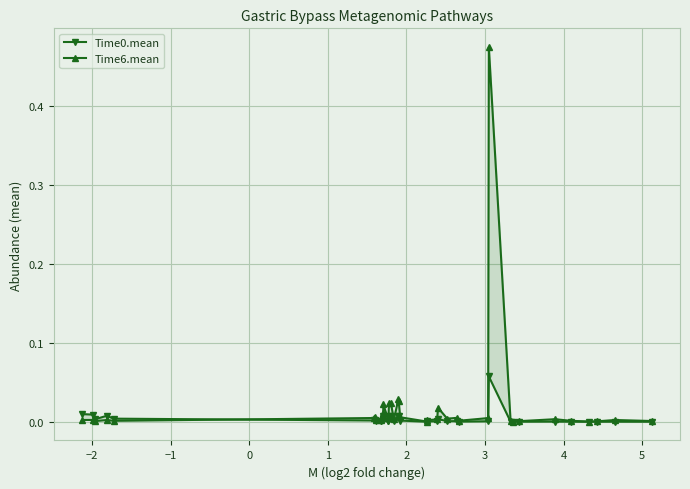

Is it true that Time0.mean equals 0.0 at 10?

False